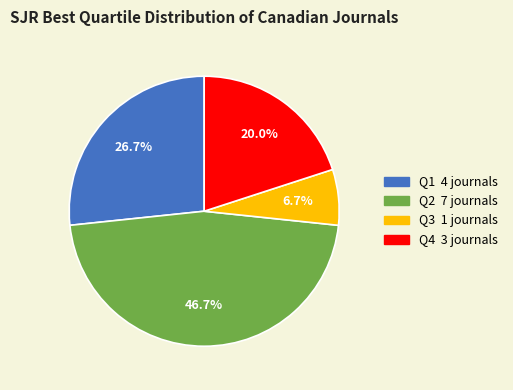

How much of the chart is everything except Q1?

73.3%